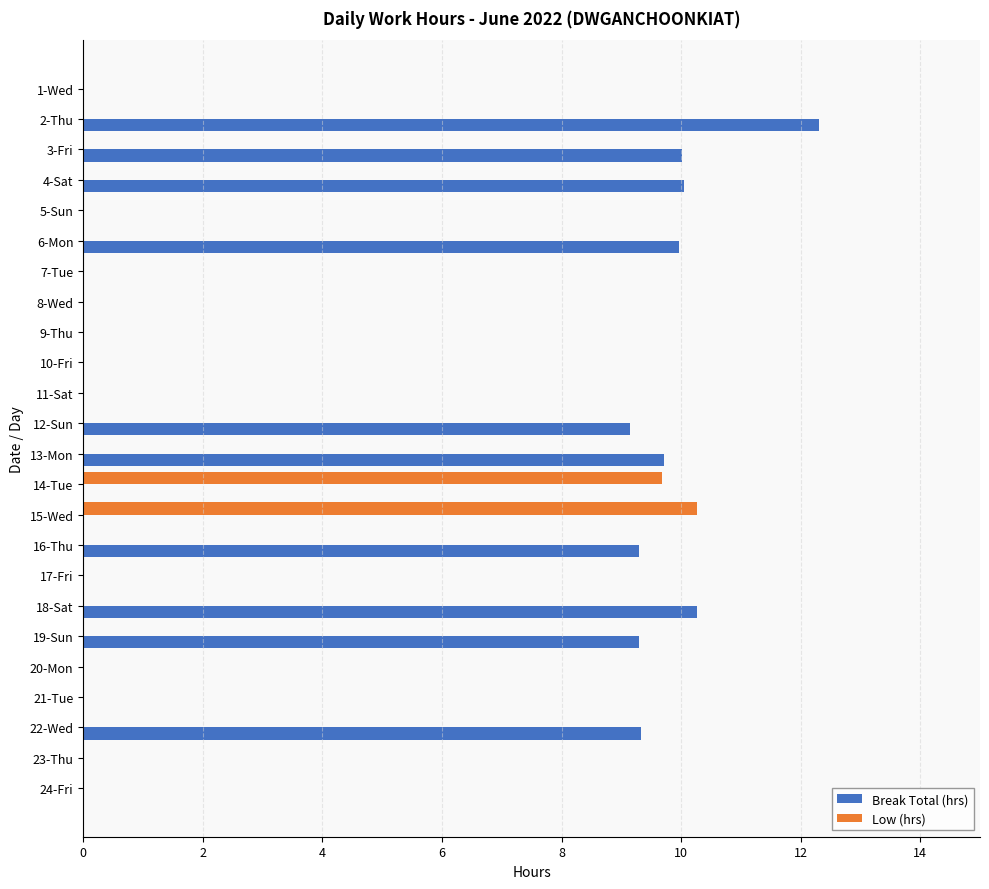

The value of Break Total (hrs) at 5-Sun is 6.4. True or false?

False